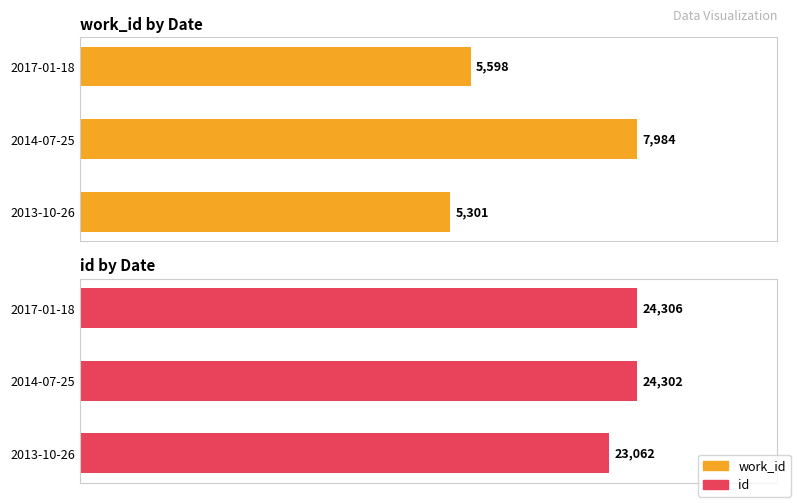

What is the difference between the maximum and minimum values in the id series?

1244